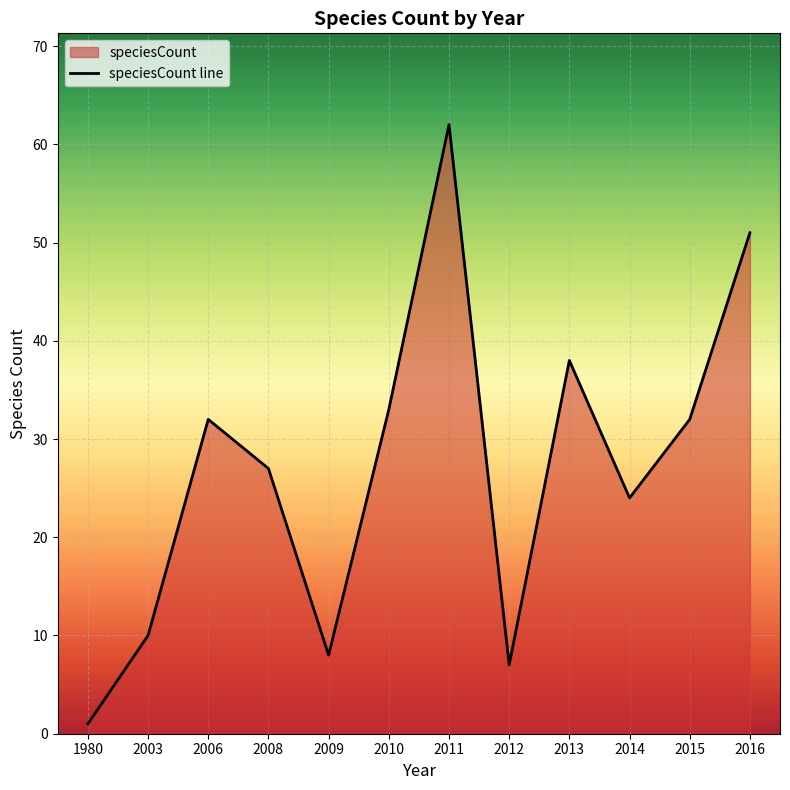

Rank the categories by value from highest to lowest.

2011, 2016, 2013, 2010, 2006, 2015, 2008, 2014, 2003, 2009, 2012, 1980